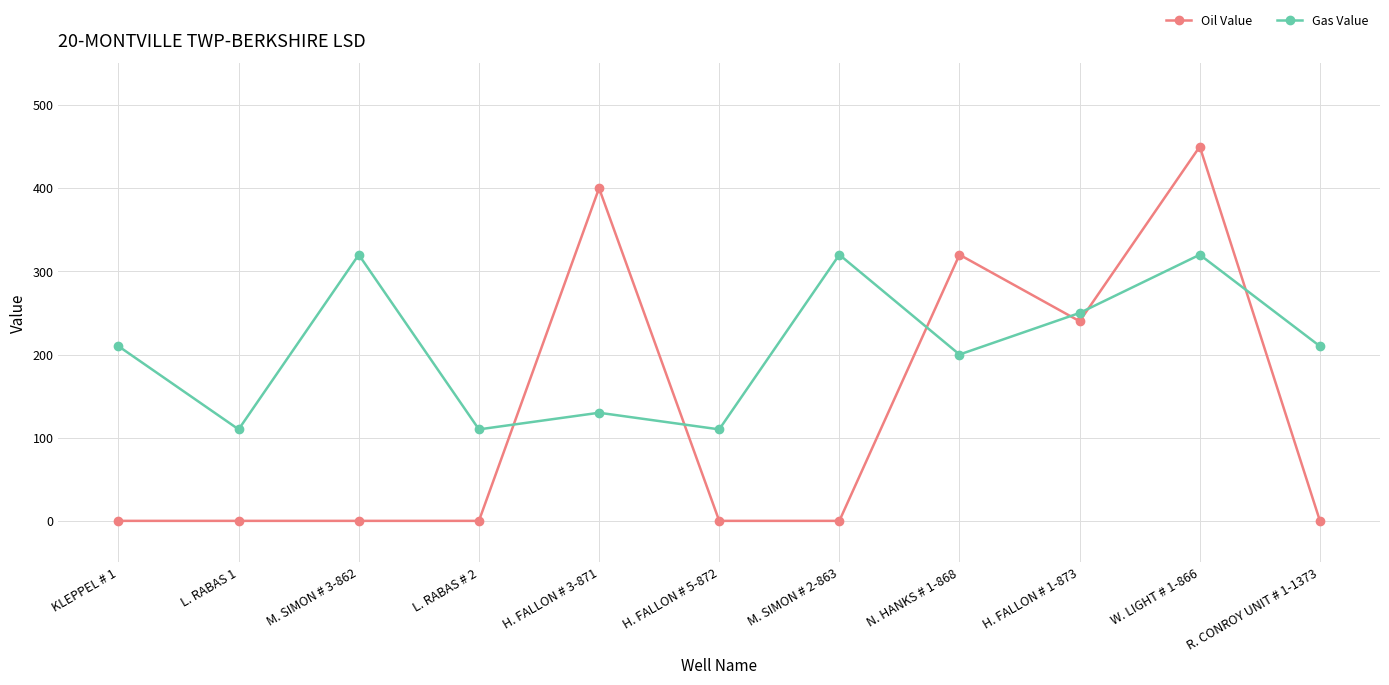

At which category does Gas Value reach its first local valley?

L. RABAS 1